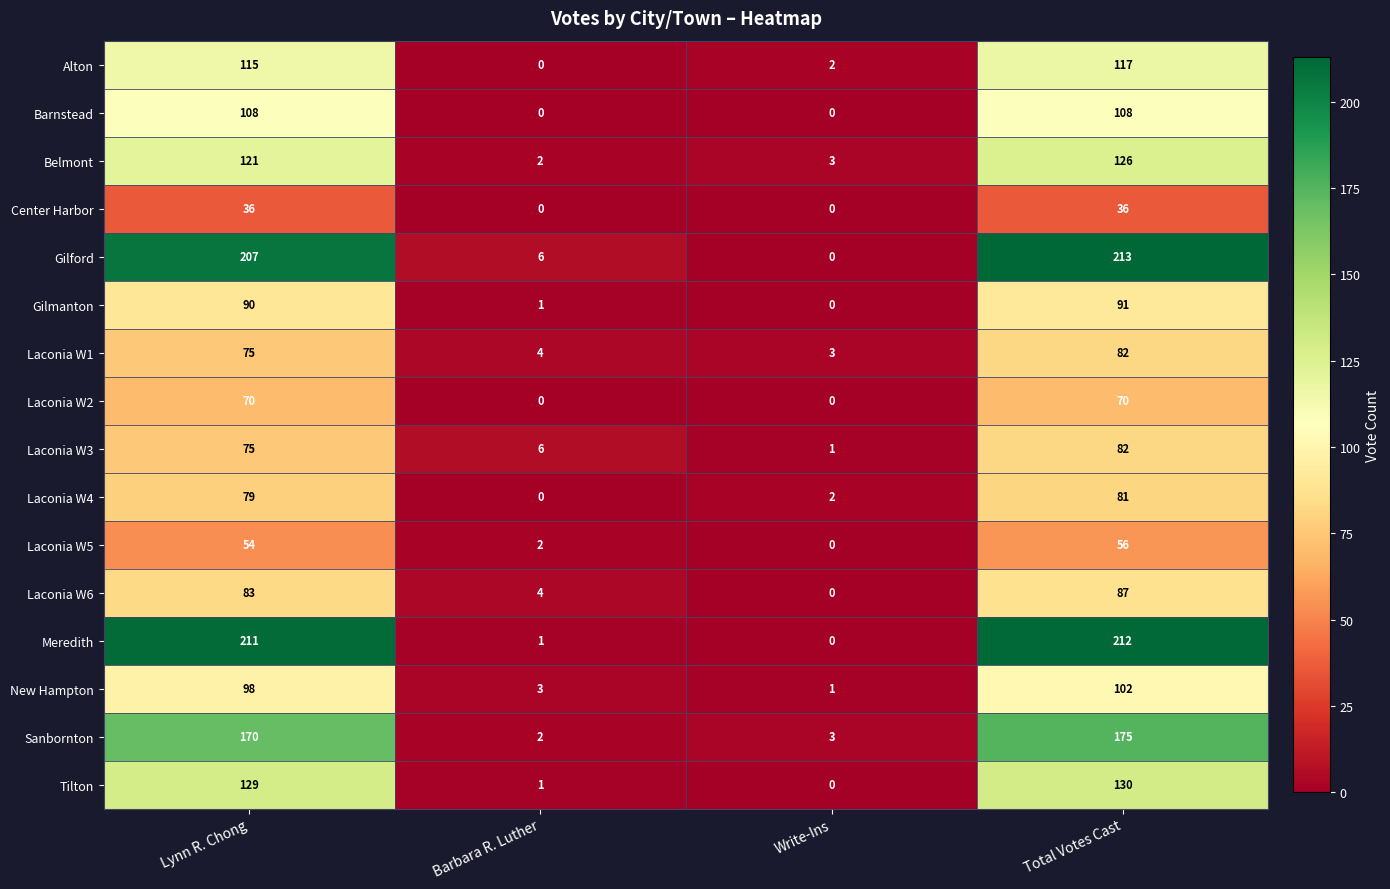

Is it true that Laconia W2 equals 70 at Total Votes Cast?

True